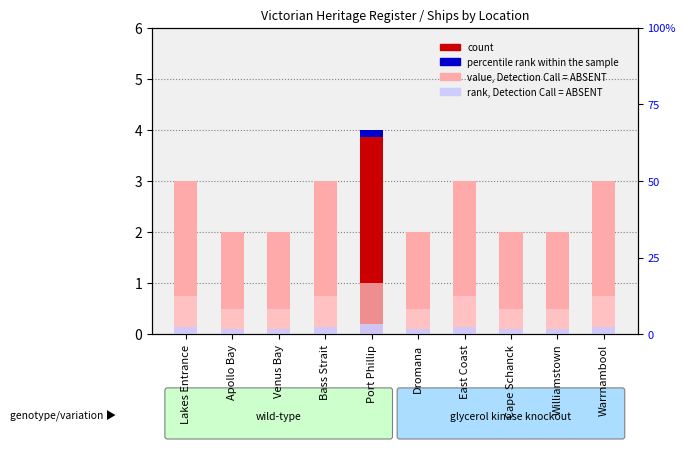

What is the spread (max minus min) of values at Williamstown?

1.9